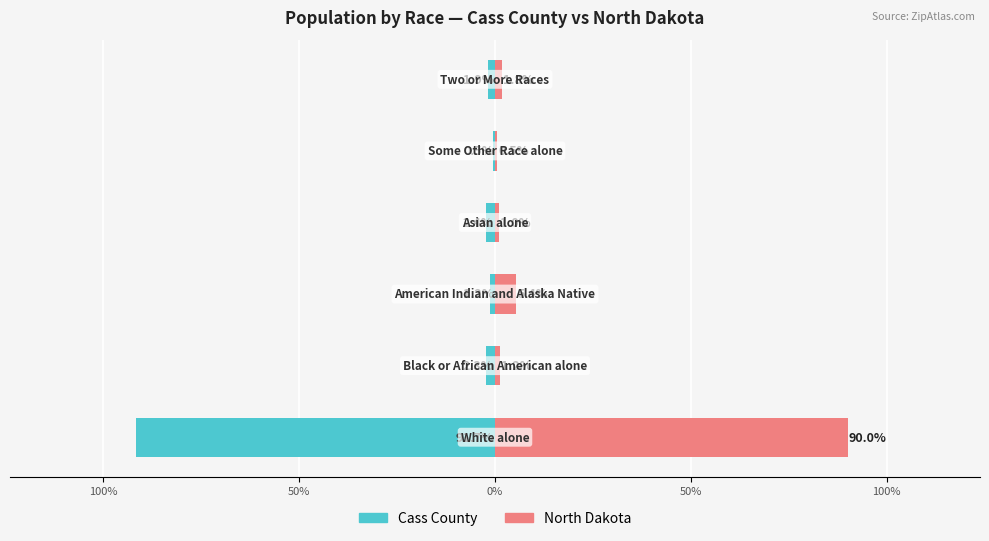

What is the value of the Cass County bar at the 6th from the left?

-2.3